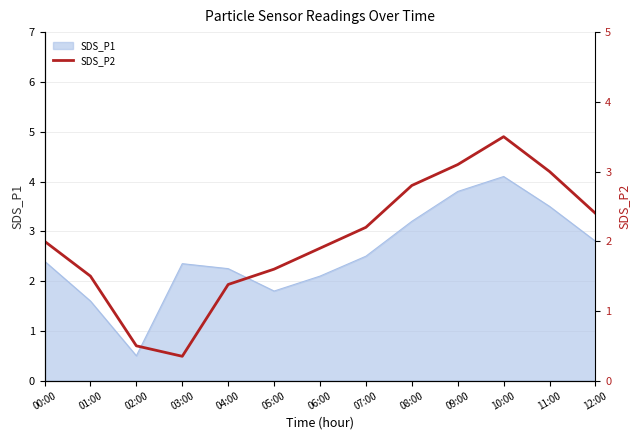

Where does the SDS_P1 series first go above 2?

00:00